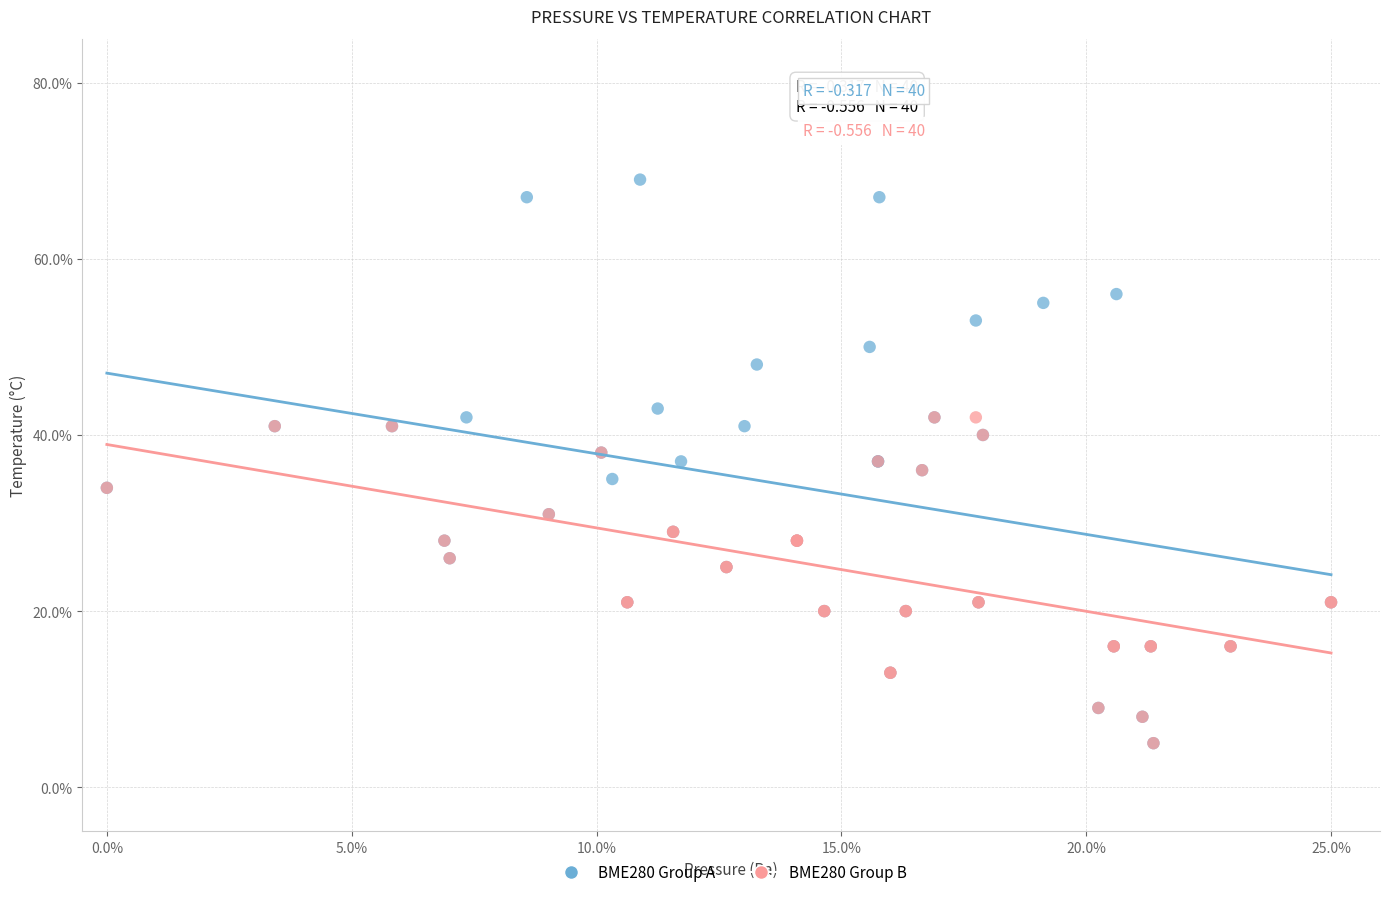

Which series contains the highest Y value?

BME280 Group A